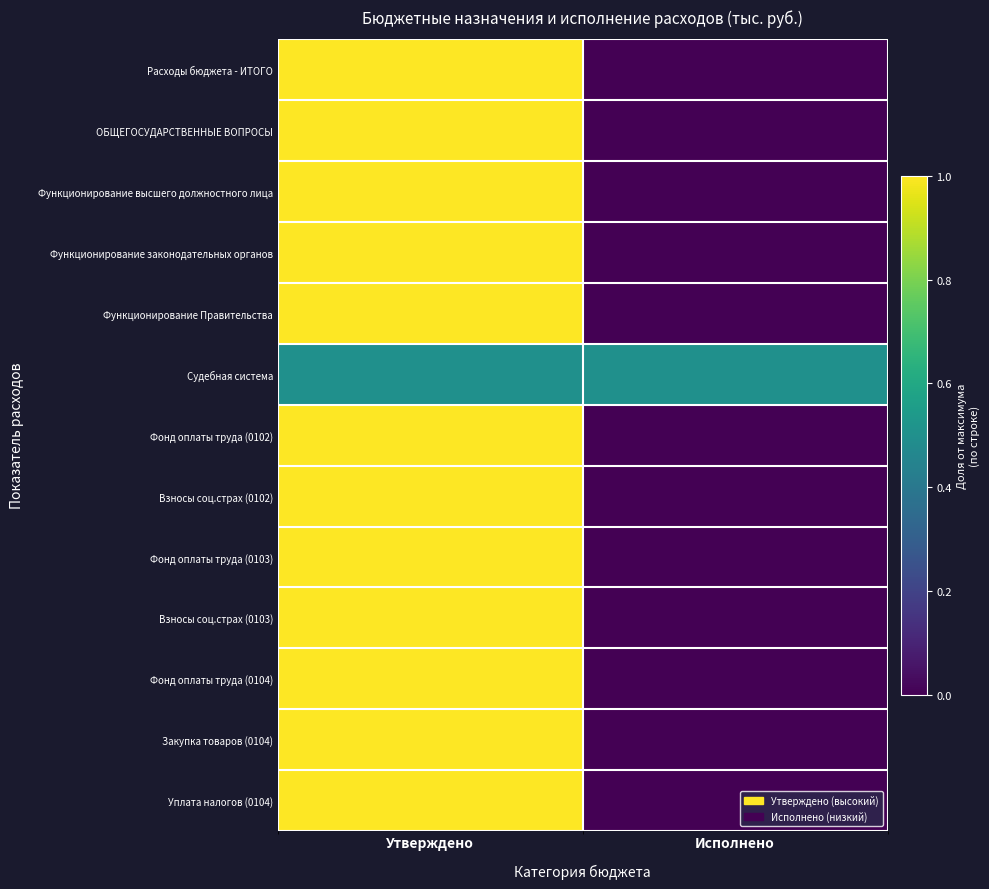

Reading left to right, what are all the values shown in this chart?

Расходы бюджета - ИТОГО: Утверждено=1.0	Исполнено=0.0
ОБЩЕГОСУДАРСТВЕННЫЕ ВОПРОСЫ: Утверждено=1.0	Исполнено=0.0
Функционирование высшего должностного лица: Утверждено=1.0	Исполнено=0.0
Функционирование законодательных органов: Утверждено=1.0	Исполнено=0.0
Функционирование Правительства: Утверждено=1.0	Исполнено=0.0
Судебная система: Утверждено=0.5	Исполнено=0.5
Фонд оплаты труда (0102): Утверждено=1.0	Исполнено=0.0
Взносы соц.страх (0102): Утверждено=1.0	Исполнено=0.0
Фонд оплаты труда (0103): Утверждено=1.0	Исполнено=0.0
Взносы соц.страх (0103): Утверждено=1.0	Исполнено=0.0
Фонд оплаты труда (0104): Утверждено=1.0	Исполнено=0.0
Закупка товаров (0104): Утверждено=1.0	Исполнено=0.0
Уплата налогов (0104): Утверждено=1.0	Исполнено=0.0